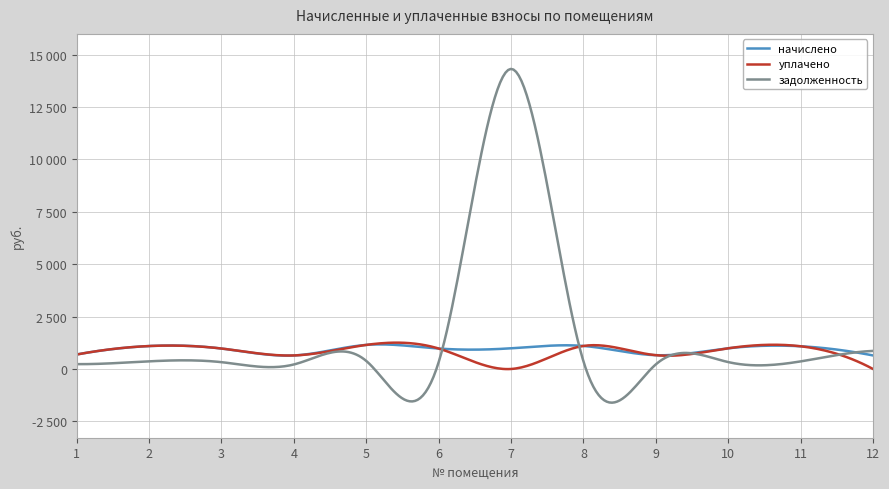

At which label is уплачено closest to 574?

4